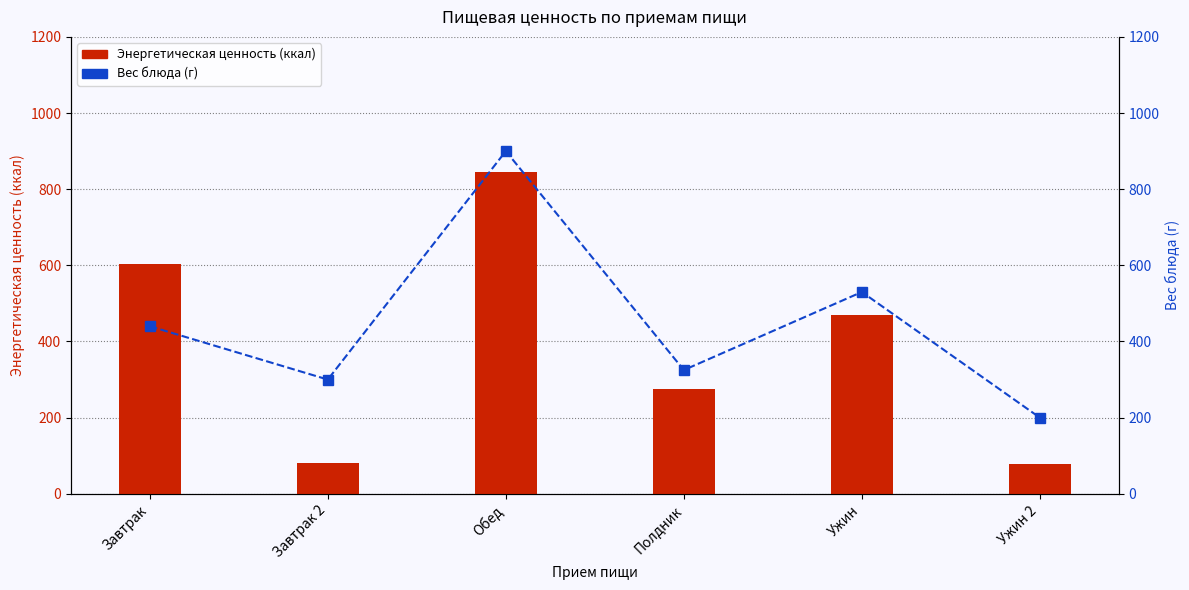

Between Завтрак and Ужин 2, which is larger?

Завтрак